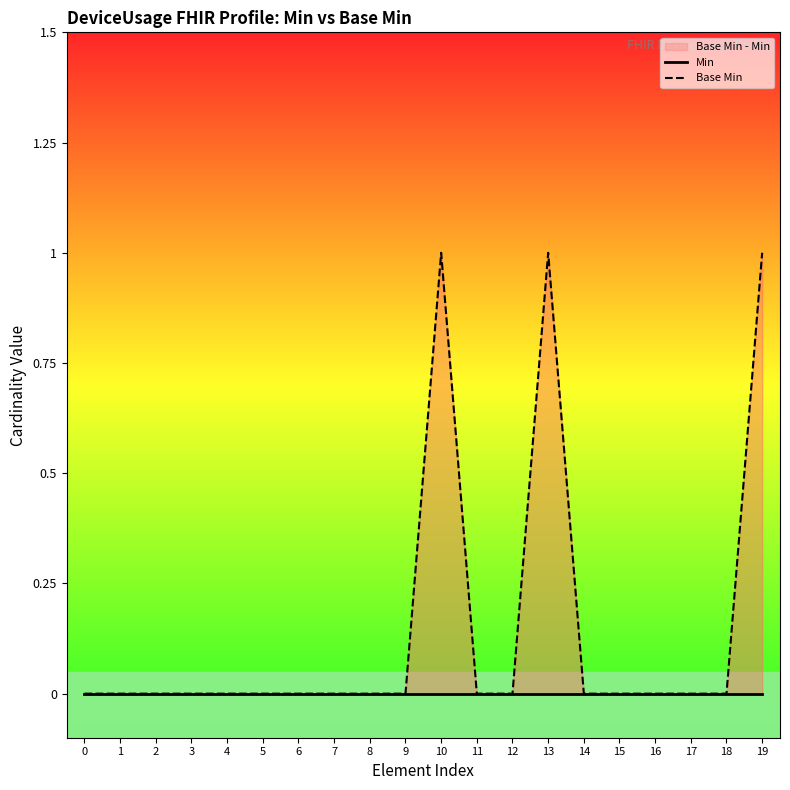

At how many categories does at least one series exceed 0?

3